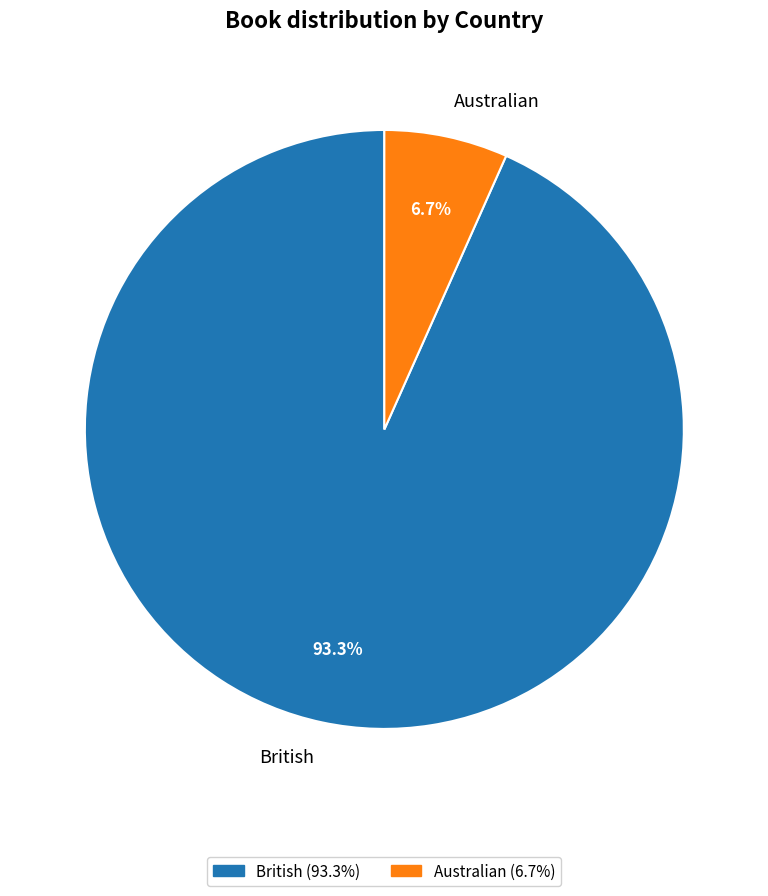

What percentage do British and Australian together represent?

100.0%